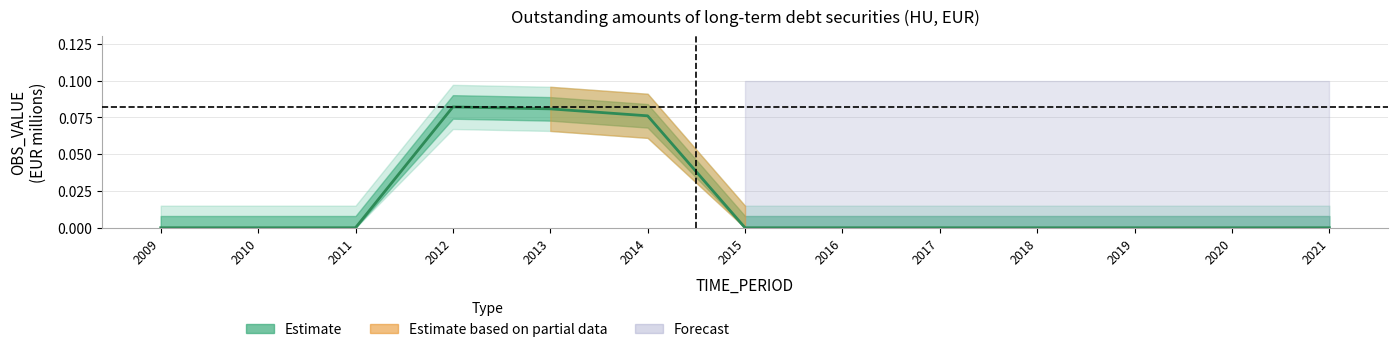

True or false: the data shows 0.1 at 2013.

False